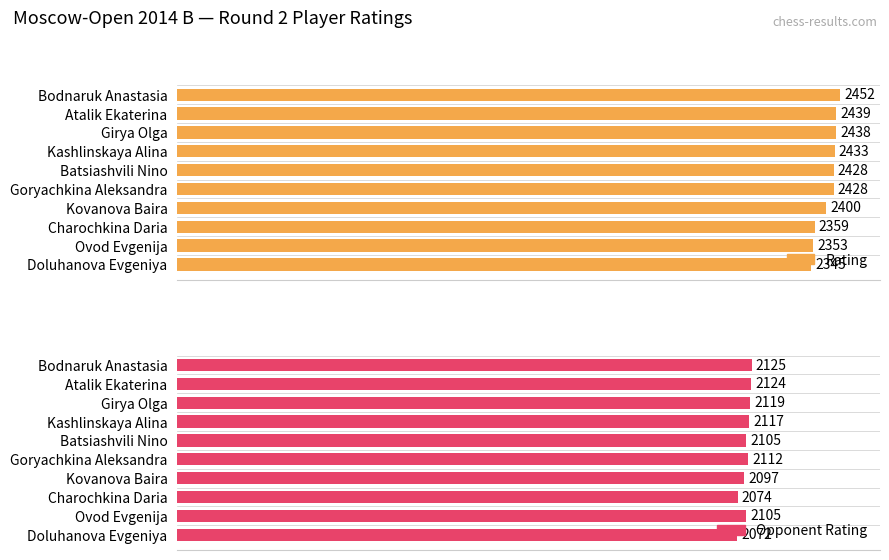

The Opponent Rating series shows 707 at Kovanova Baira. True or false?

False